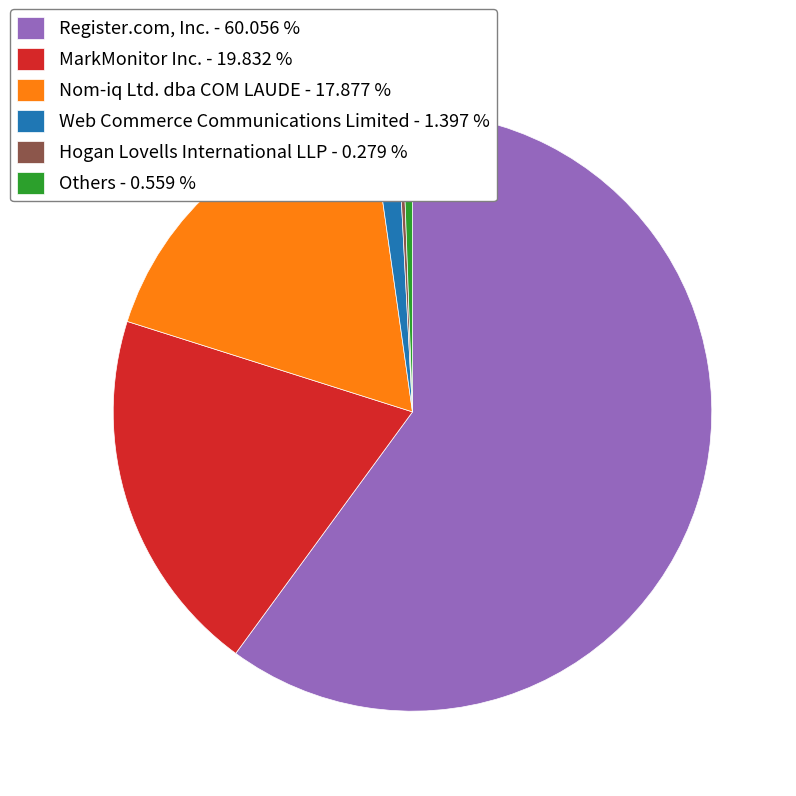

Which category has the biggest portion of the pie?

Register.com, Inc. - 60.056 %